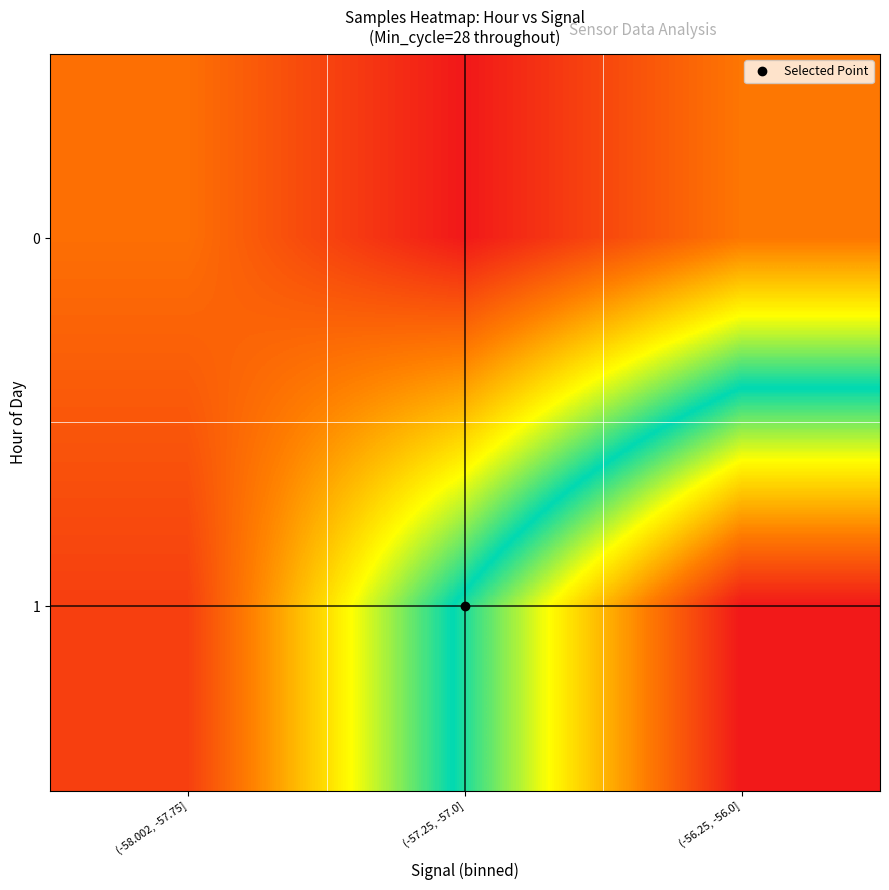

Rank the series at (-58.002, -57.75] from lowest to highest value.

0, 1